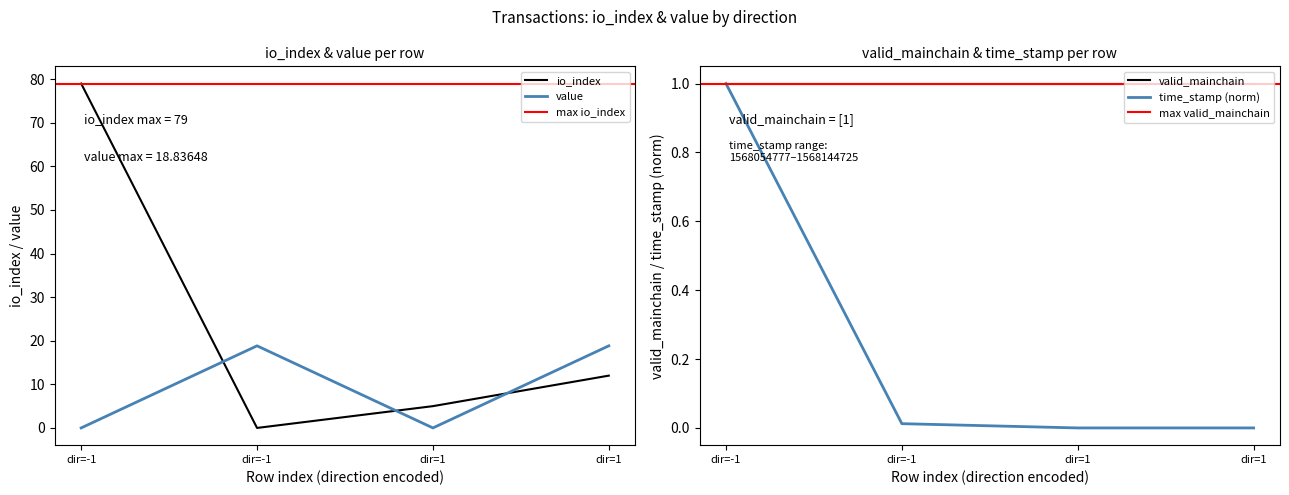

Which series changed the most between 1 and 1?

value